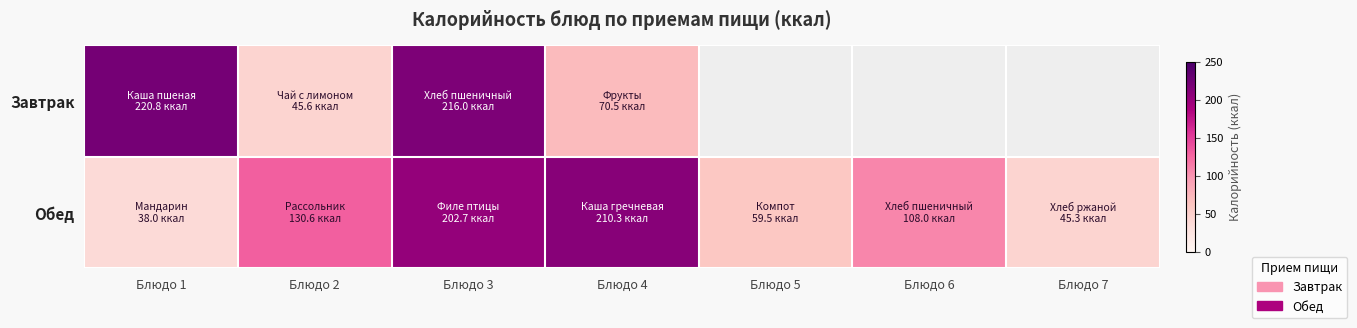

At which category does the chart reach its minimum across all series?

Блюдо 1